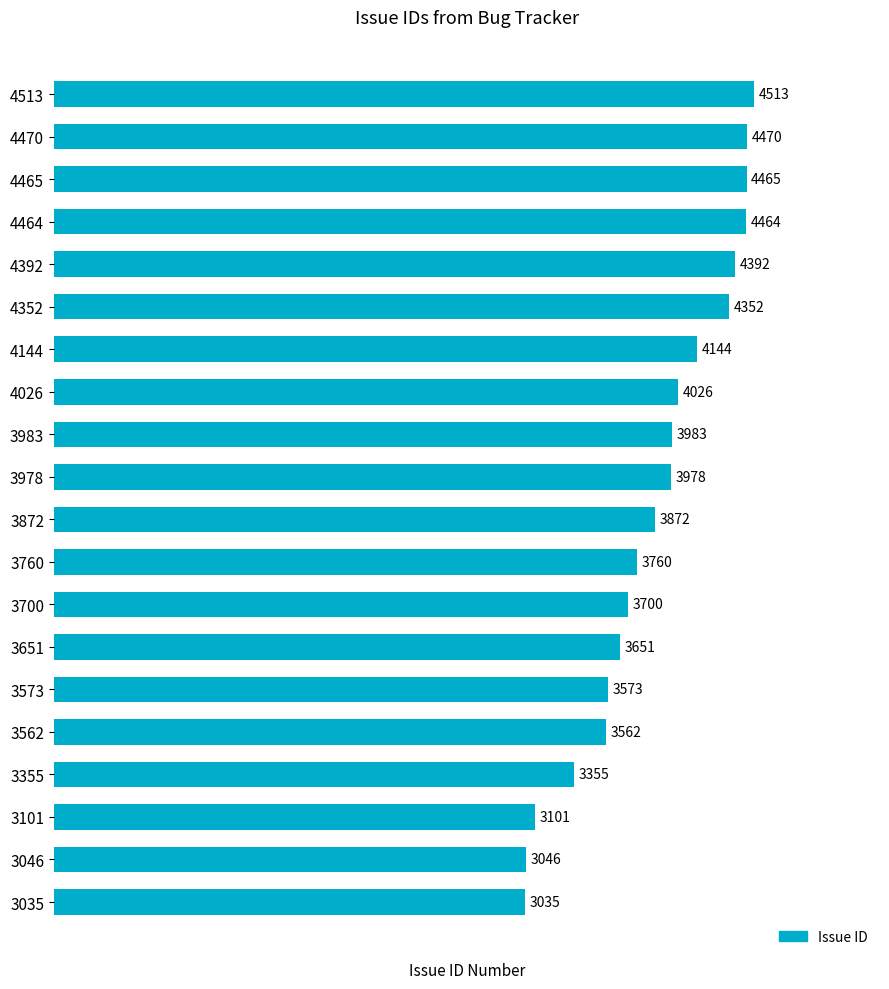

List the labels in order of value, largest first.

4513, 4470, 4465, 4464, 4392, 4352, 4144, 4026, 3983, 3978, 3872, 3760, 3700, 3651, 3573, 3562, 3355, 3101, 3046, 3035